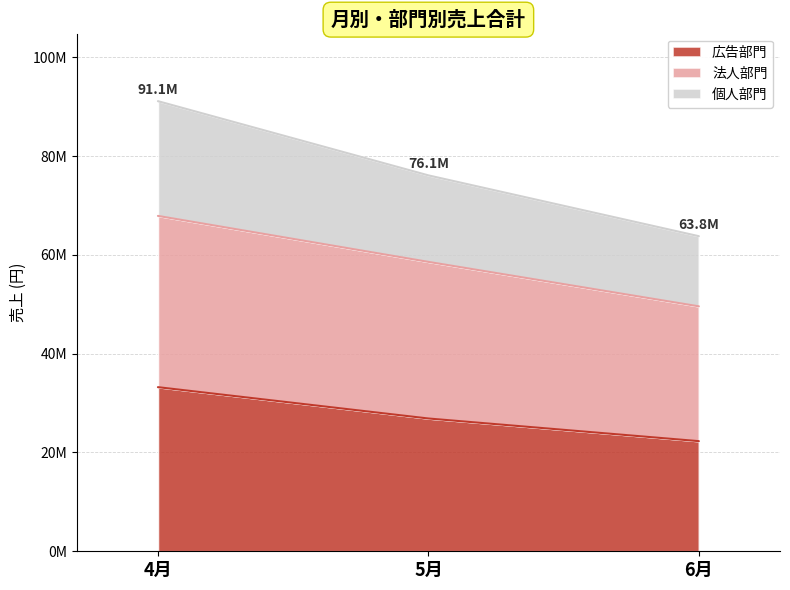

Is the value of 広告部門 at 5月 greater than the value of 法人部門 at 5月?

No